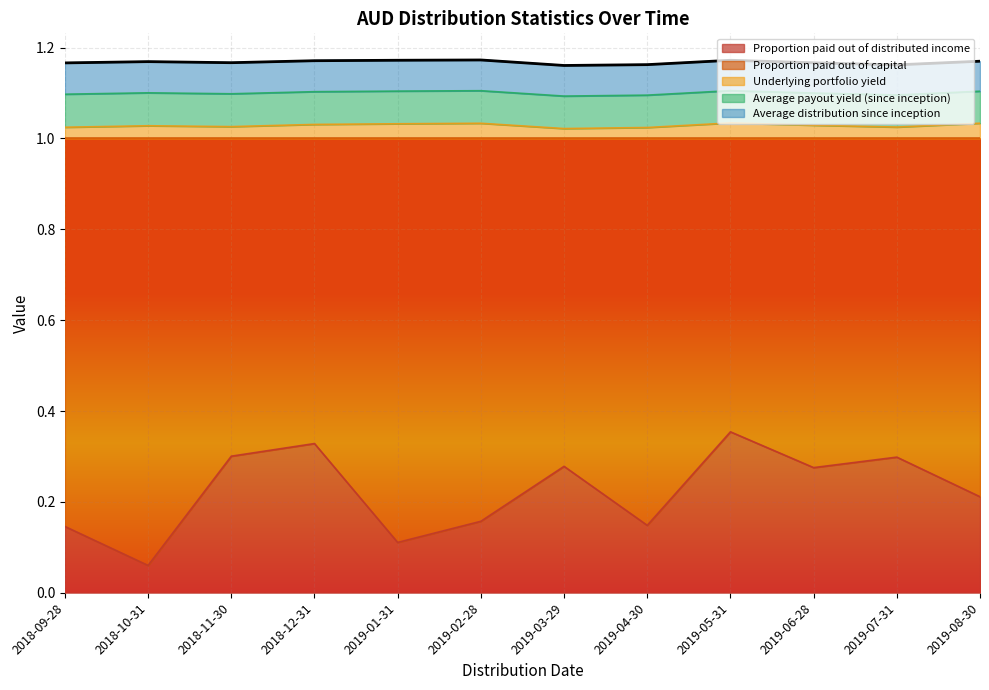

True or false: Average distribution since inception and Average payout yield (since inception) cross at least once.

False